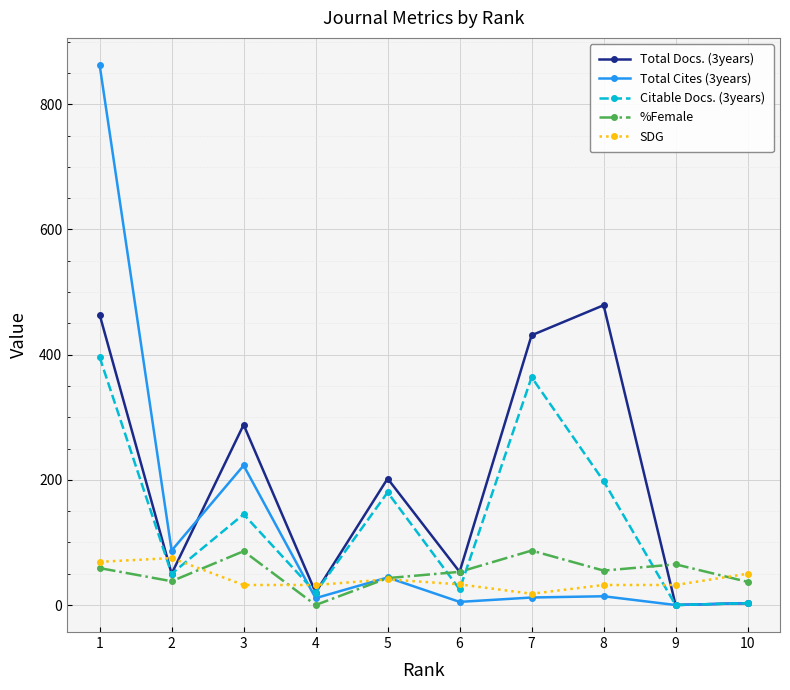

How many distinct data groups are displayed?

5